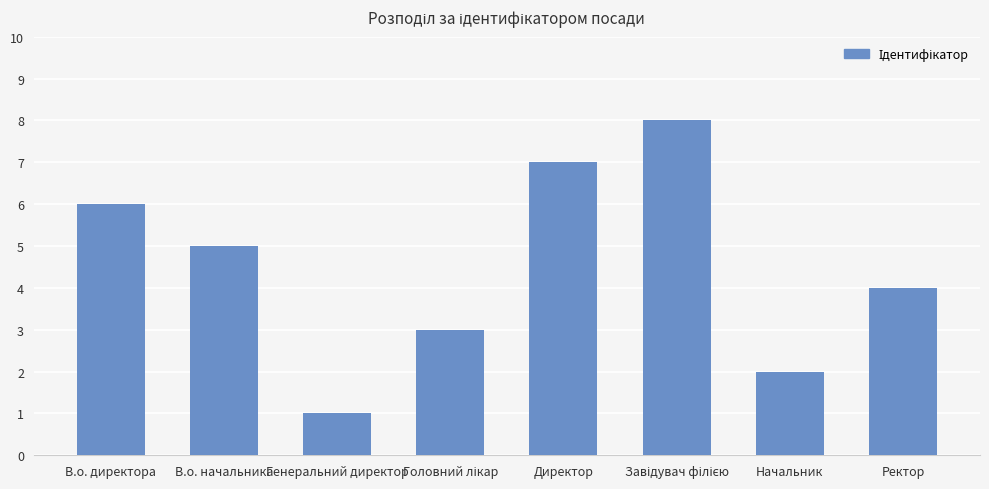

What is the difference between the maximum and minimum values?

7